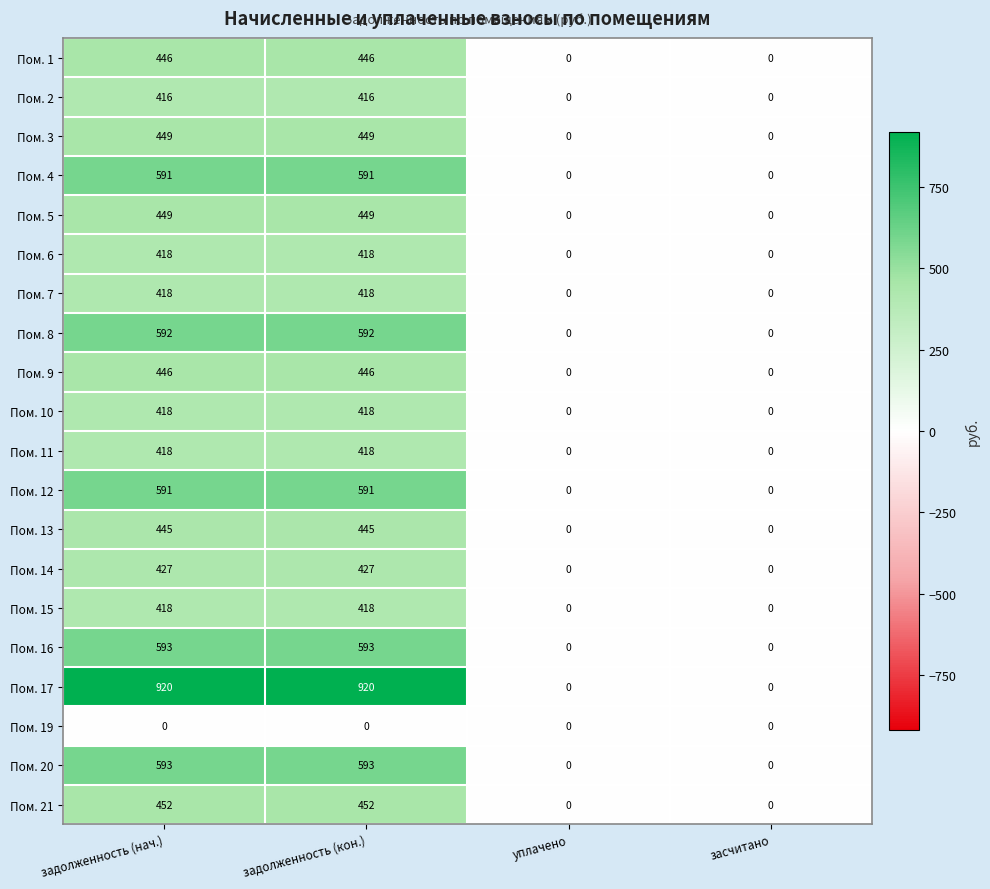

What is the maximum value shown in the chart?

920